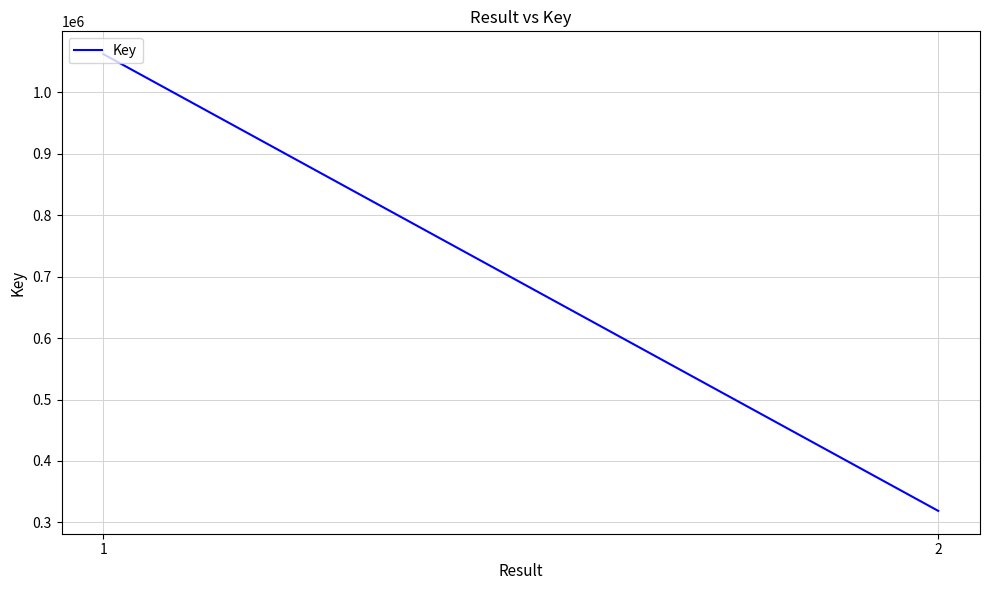

Rank the categories by value from highest to lowest.

1, 2